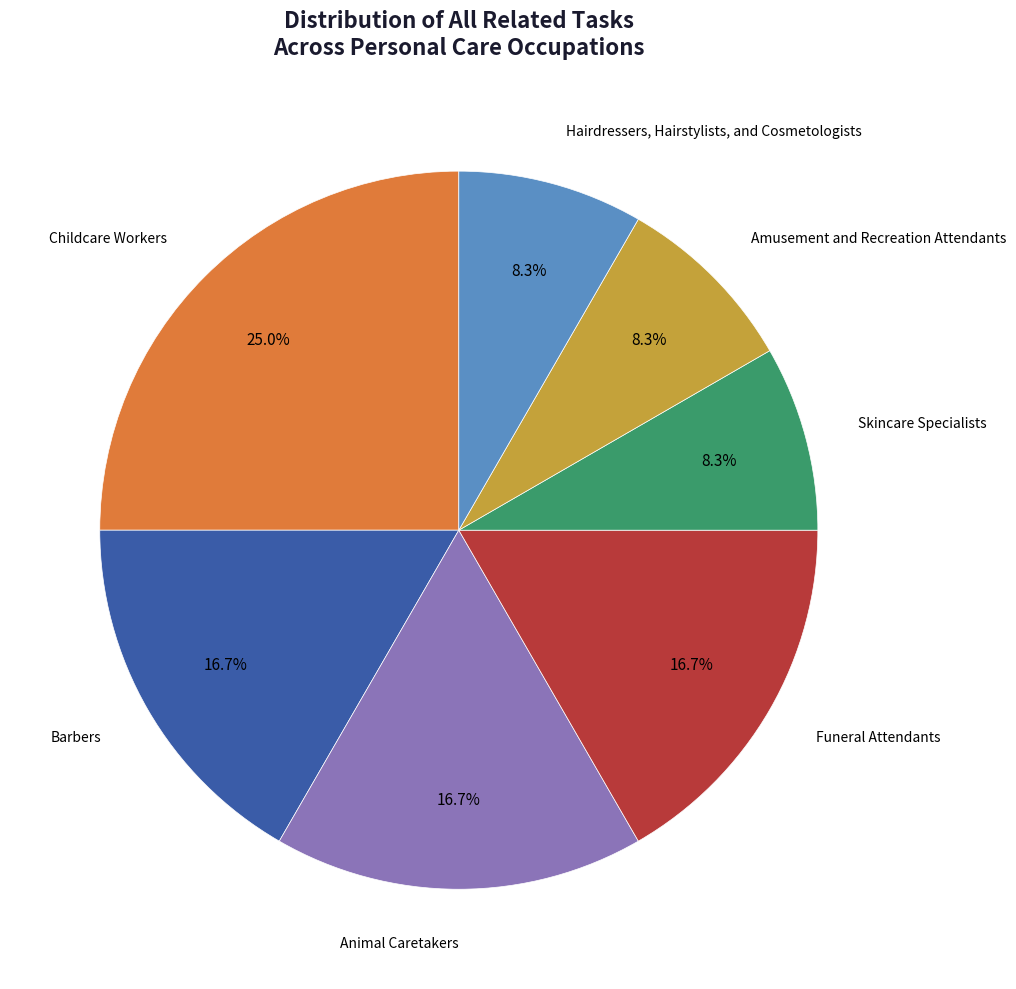

To the nearest percent, what is the difference between the largest and smallest slice percentages?

17%